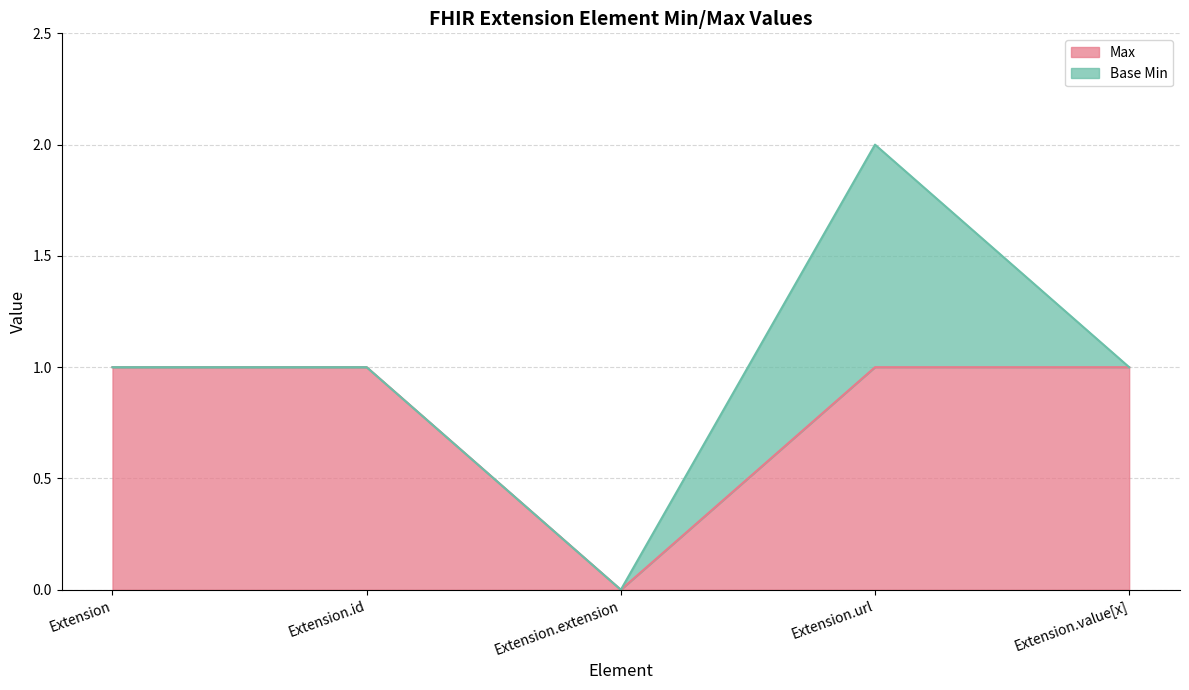

Reading left to right, extract all data points from this chart.

1	1	0	1	1